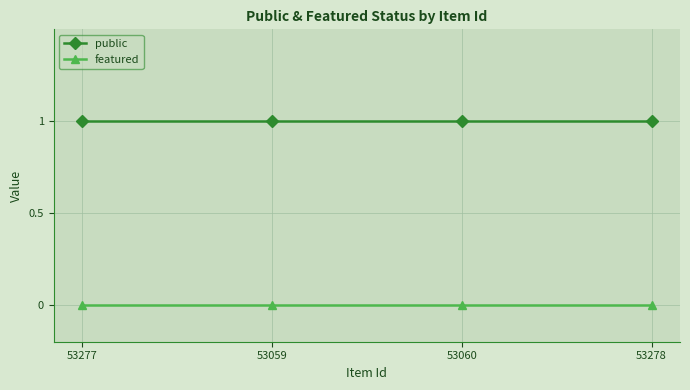

True or false: public has a value of 1 at 53277.

True